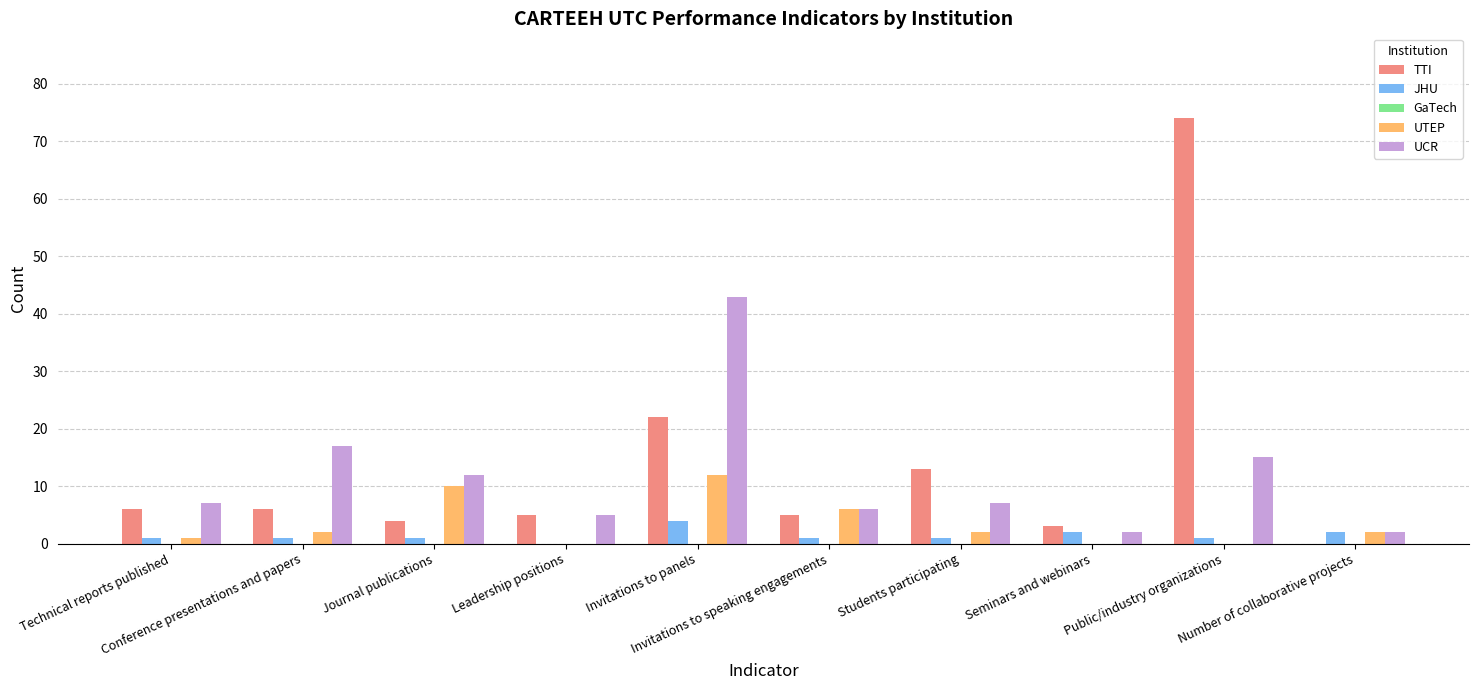

What is the sum of all UCR values?

116